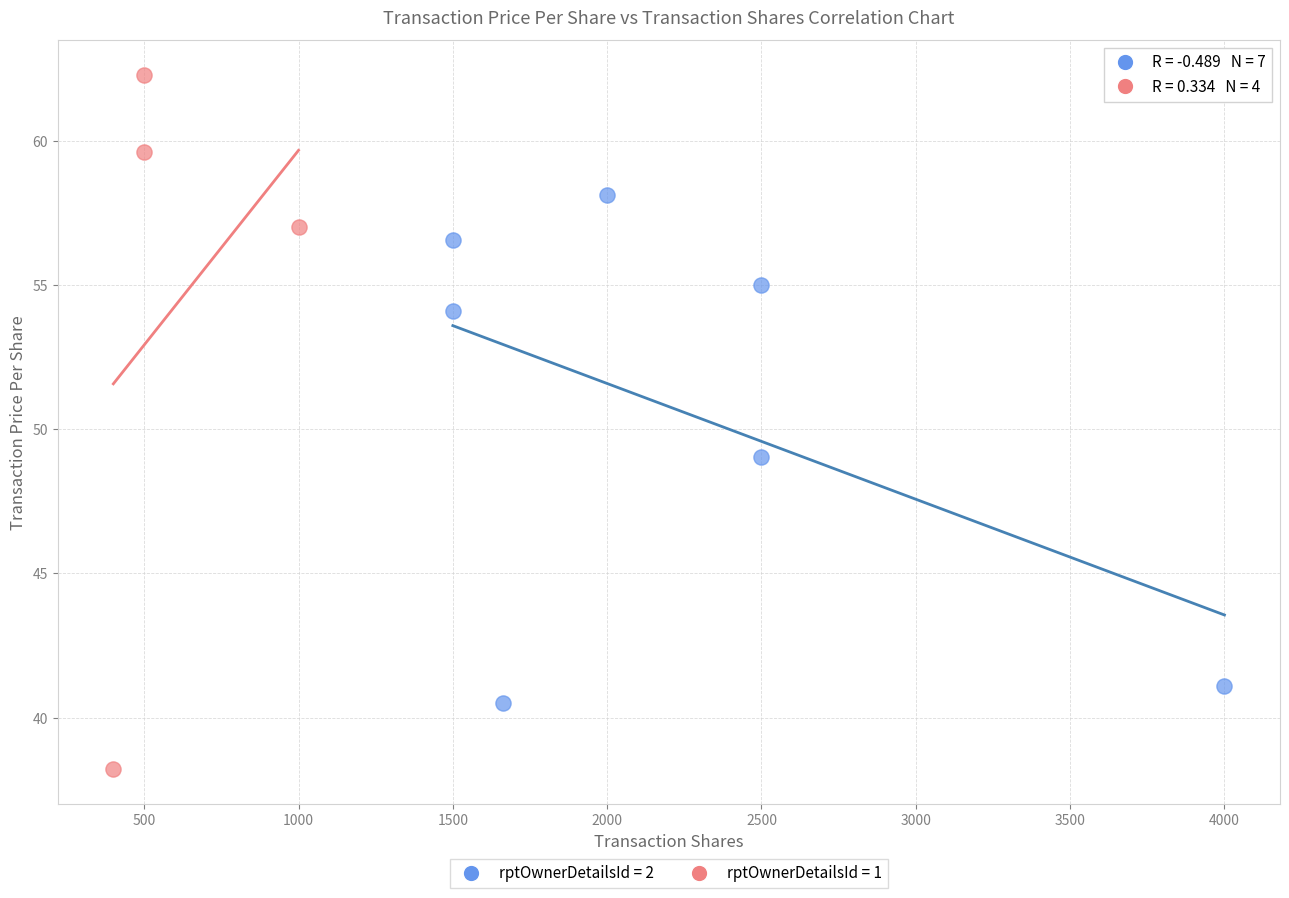

Which series has the widest spread of Y values?

rptOwnerDetailsId = 1